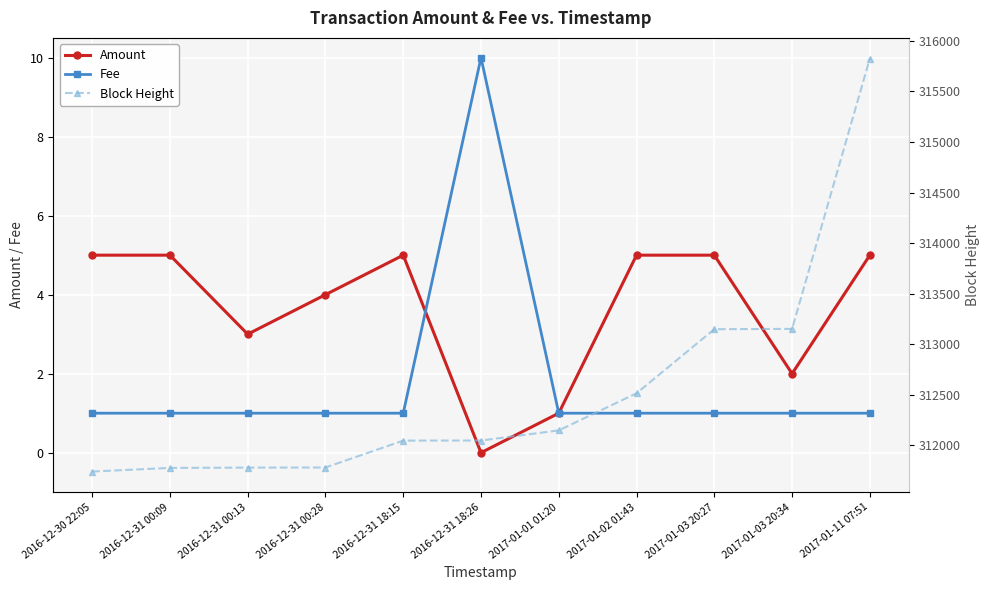

How many categories are shown in the chart?

11